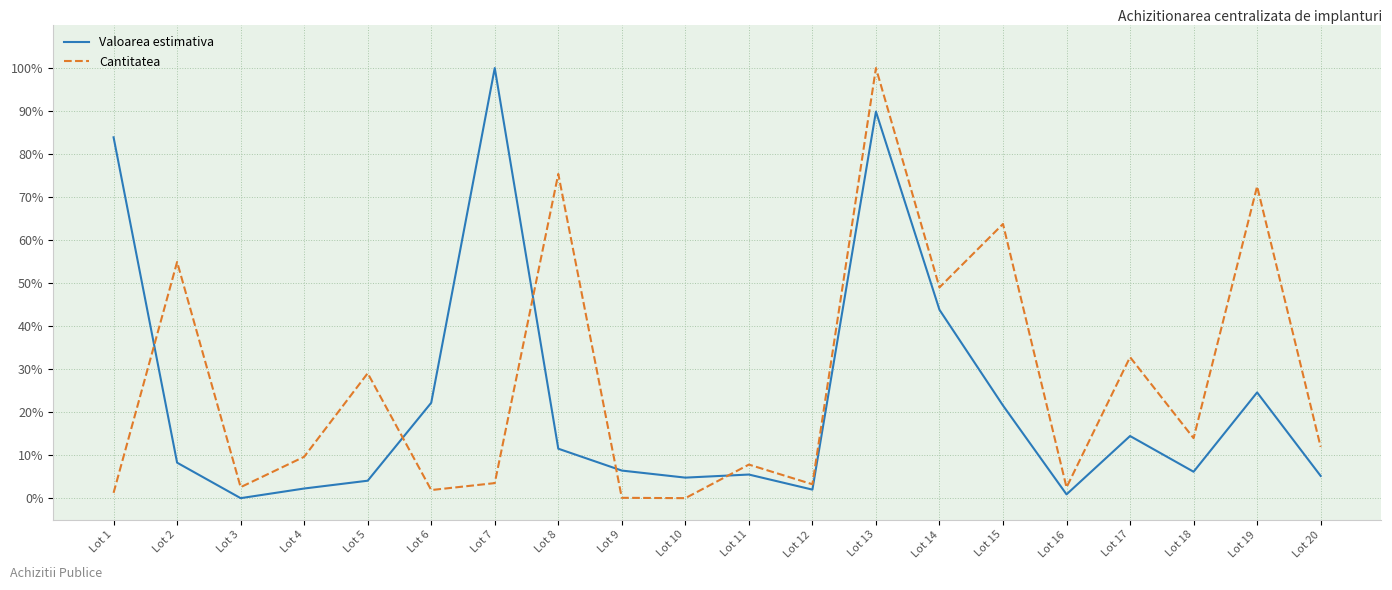

Does the chart display data point markers on the line(s)?

No